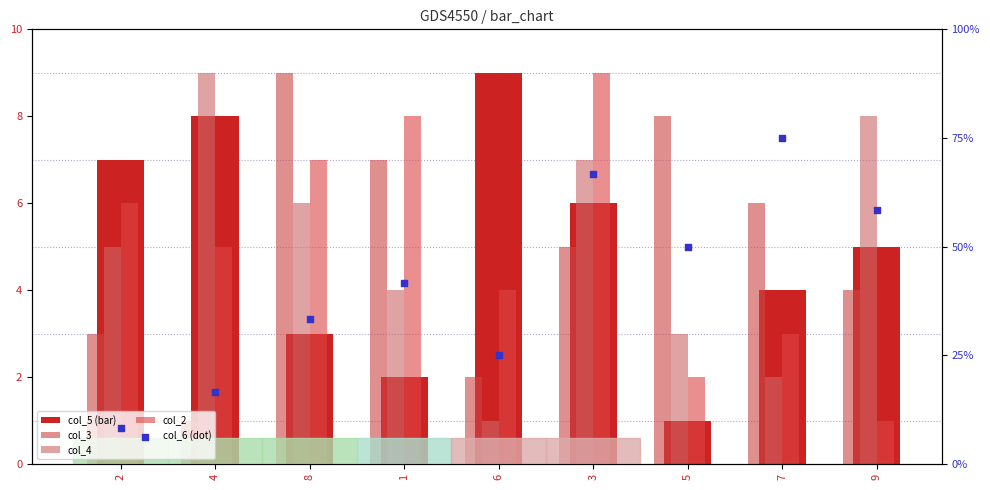

What is the total value across all series at 9?

25